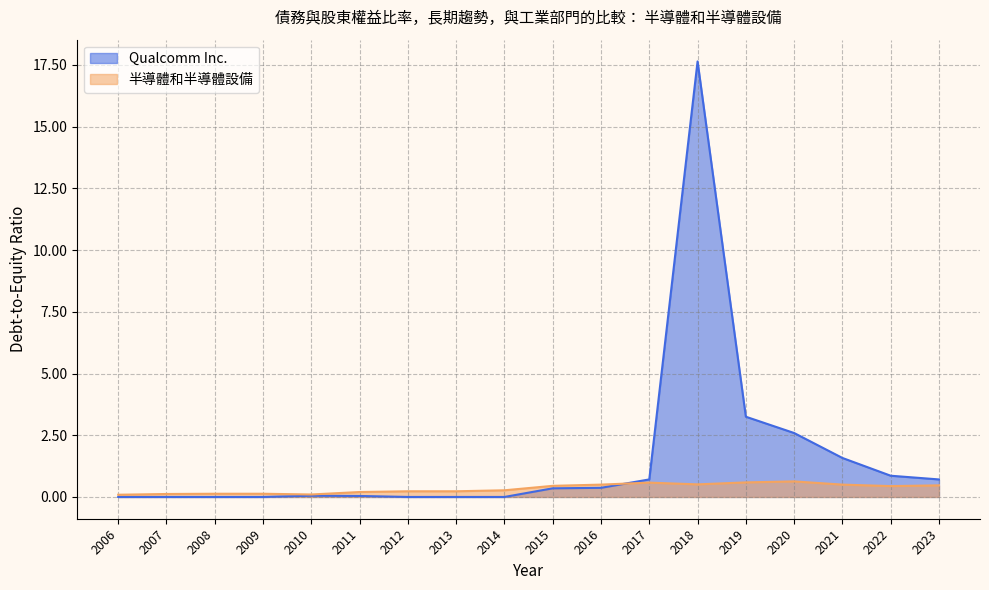

Reading left to right, what are all the values shown in this chart?

半導體和半導體設備: 2006=0.1	2007=0.1	2008=0.1	2009=0.1	2010=0.1	2011=0.2	2012=0.2	2013=0.2	2014=0.3	2015=0.5	2016=0.5	2017=0.6	2018=0.5	2019=0.6	2020=0.6	2021=0.5	2022=0.4	2023=0.5
Qualcomm Inc.: 2006=0.0	2007=0.0	2008=0.0	2009=0.0	2010=0.1	2011=0.0	2012=0.0	2013=0.0	2014=0.0	2015=0.3	2016=0.4	2017=0.7	2018=17.6	2019=3.2	2020=2.6	2021=1.6	2022=0.9	2023=0.7